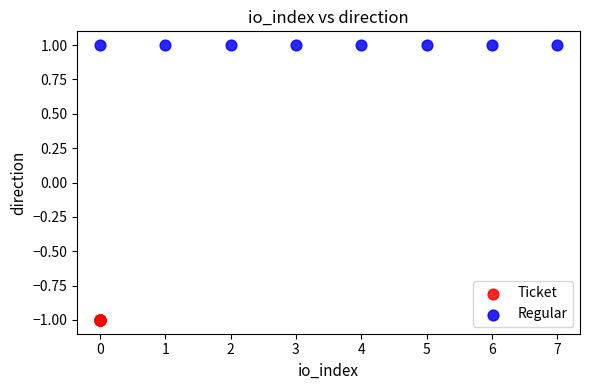

Which series contains the lowest Y value?

Ticket